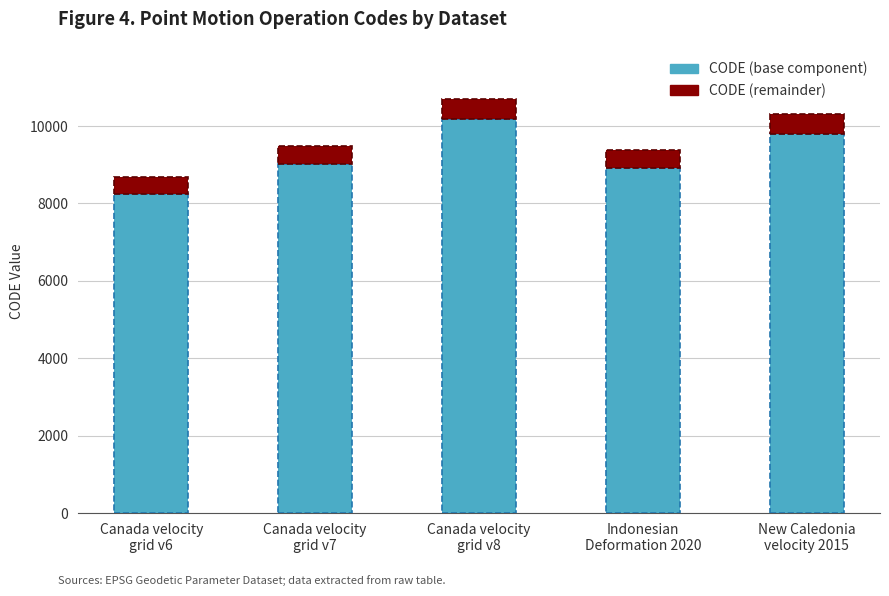

Are the bars horizontal?

No